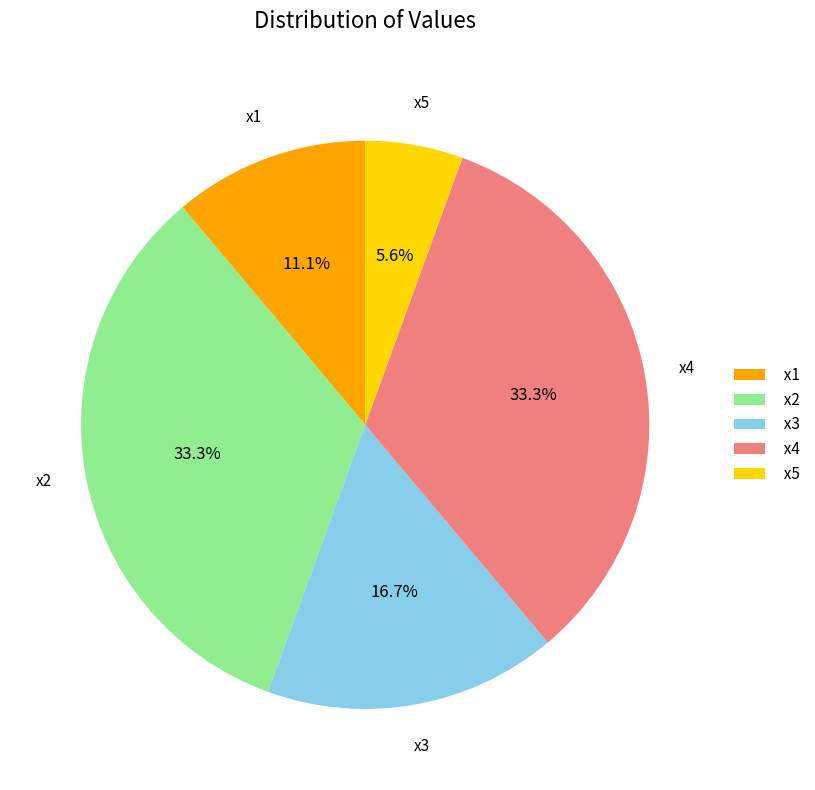

Which slice is the smallest?

x5